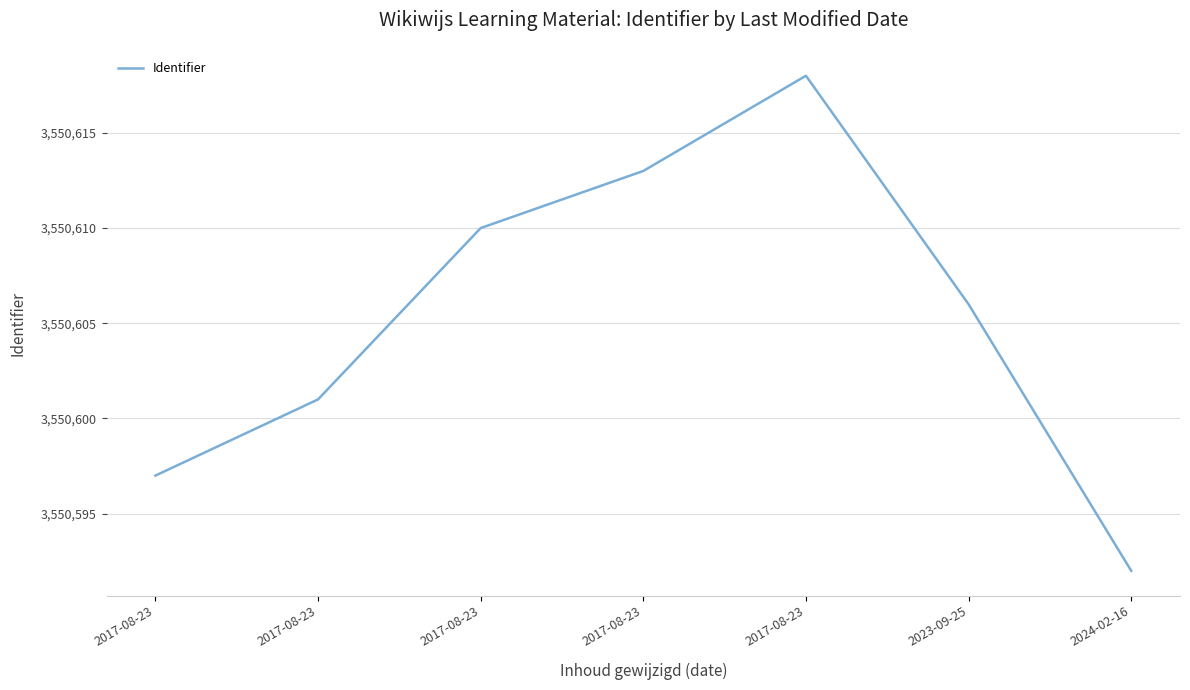

At which label is the value closest to 3550605?

2023-09-25